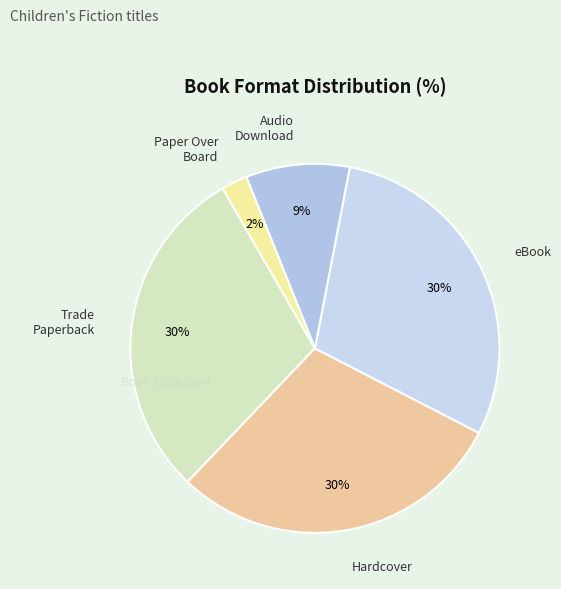

The Paper Over Board slice represents 2% of the pie. True or false?

True